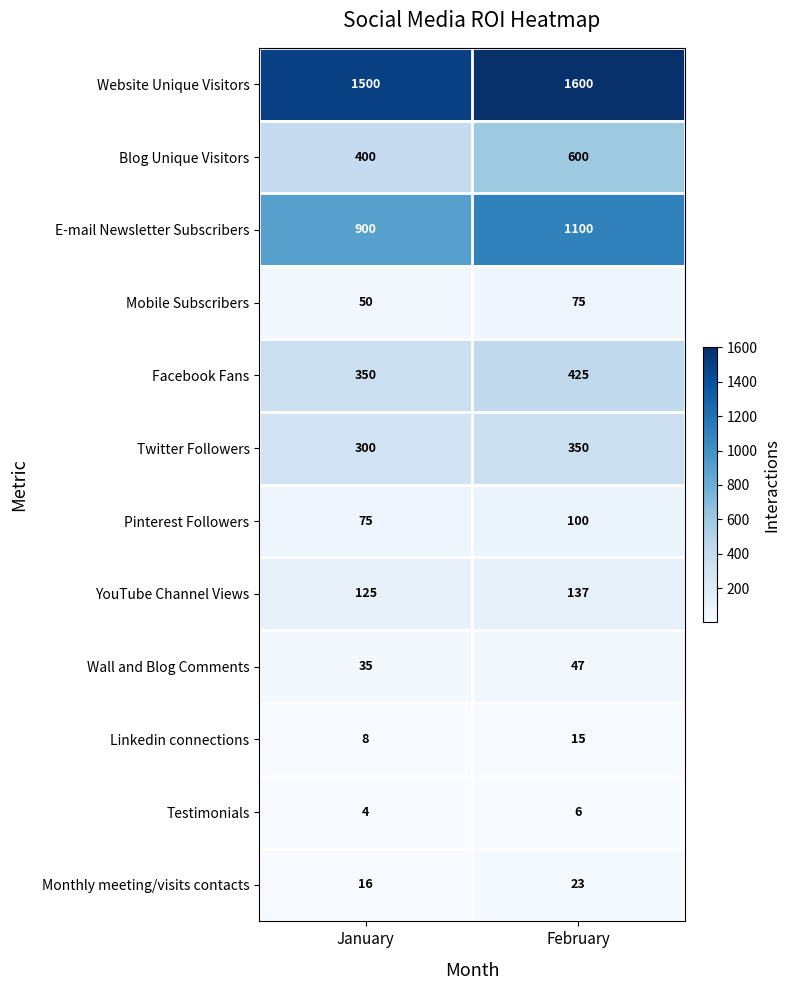

What is the difference between the Monthly meeting/visits contacts values at January and February?

7